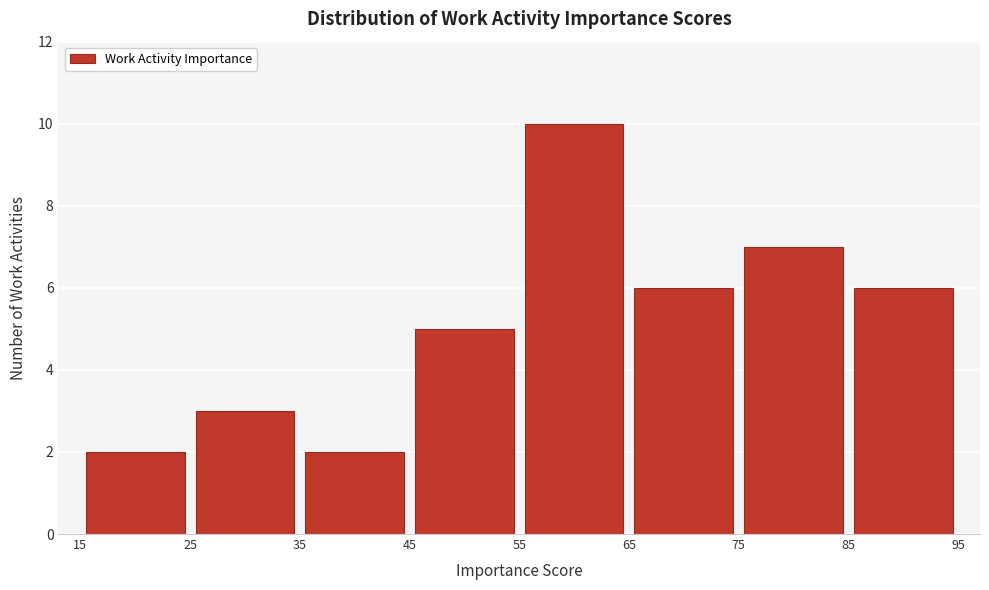

Reading left to right, transcribe this chart: for each bar, give the range it covers on the x-axis and its height. The values are not printed on the chart, so give them approximately, as read against the axis.

15 to 25: 2
25 to 35: 3
35 to 45: 2
45 to 55: 5
55 to 65: 10
65 to 75: 6
75 to 85: 7
85 to 95: 6